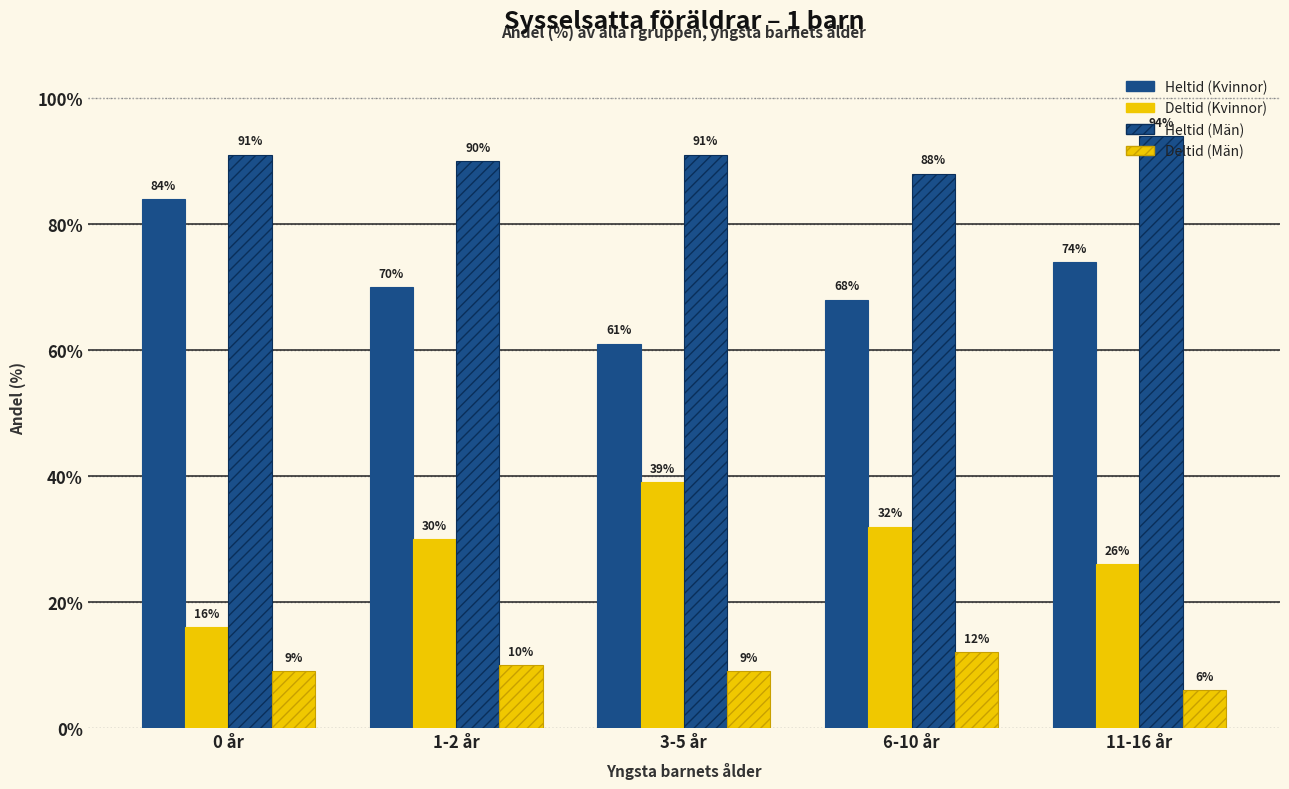

The value of Deltid (Män) at 1-2 år is 5. True or false?

False